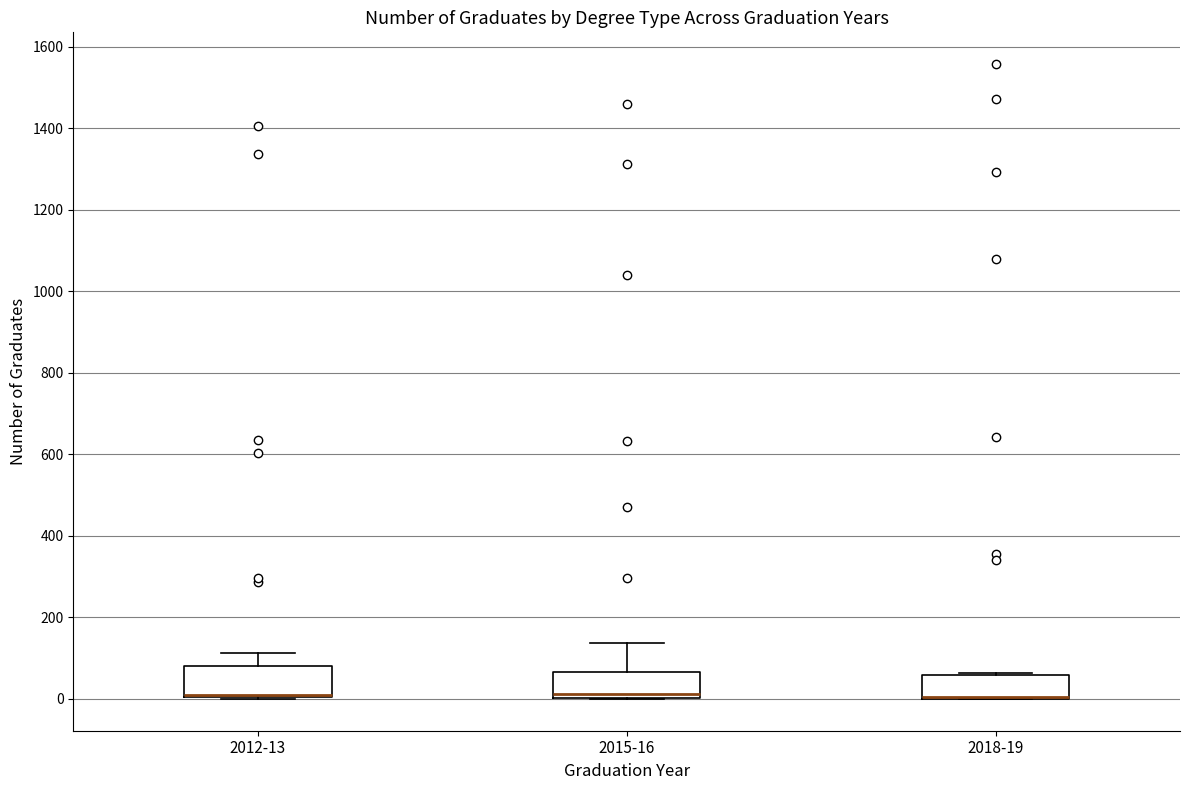

Reading left to right, read every box against the y-axis: the position of its median line, the range the box covers, and the ends of its whiskers. The values are not printed on the chart, so give them approximately, as read against the axis.

2012-13: median 20 (drawn on the box's lower edge), box 0 to 80, whiskers 0 to 120
2015-16: median 20, box 0 to 60, whiskers 0 to 140
2018-19: median 0 (drawn on the box's lower edge), box 0 to 60, whiskers 0 to 60